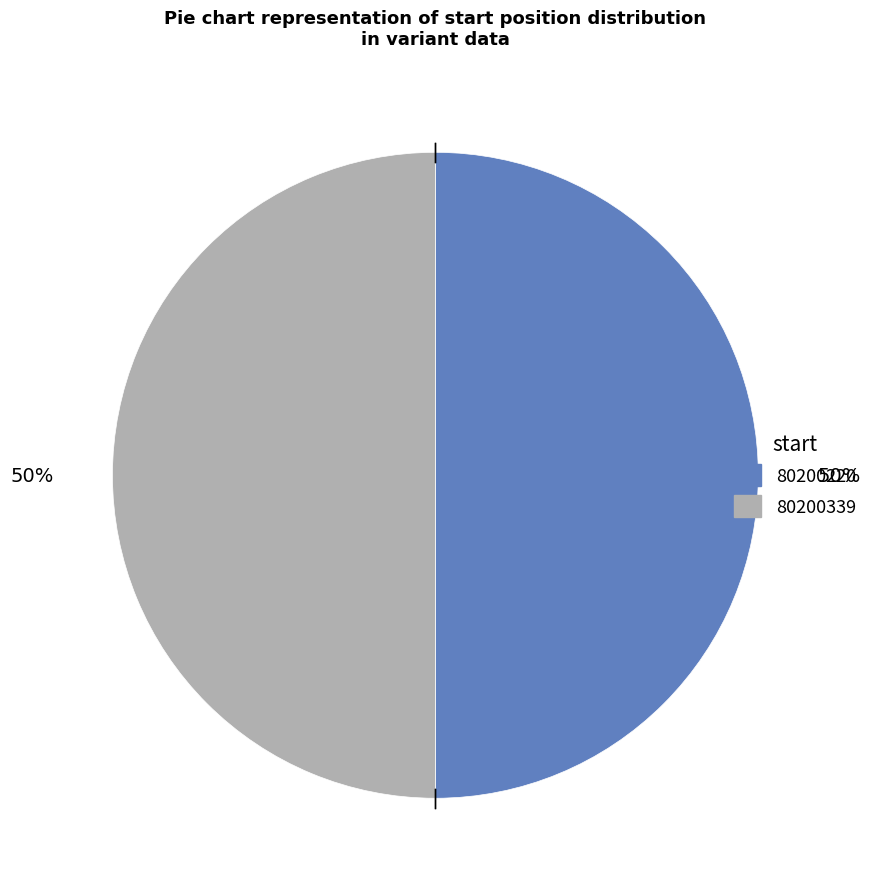

Is it true that 80200339 is 38% of the pie?

False